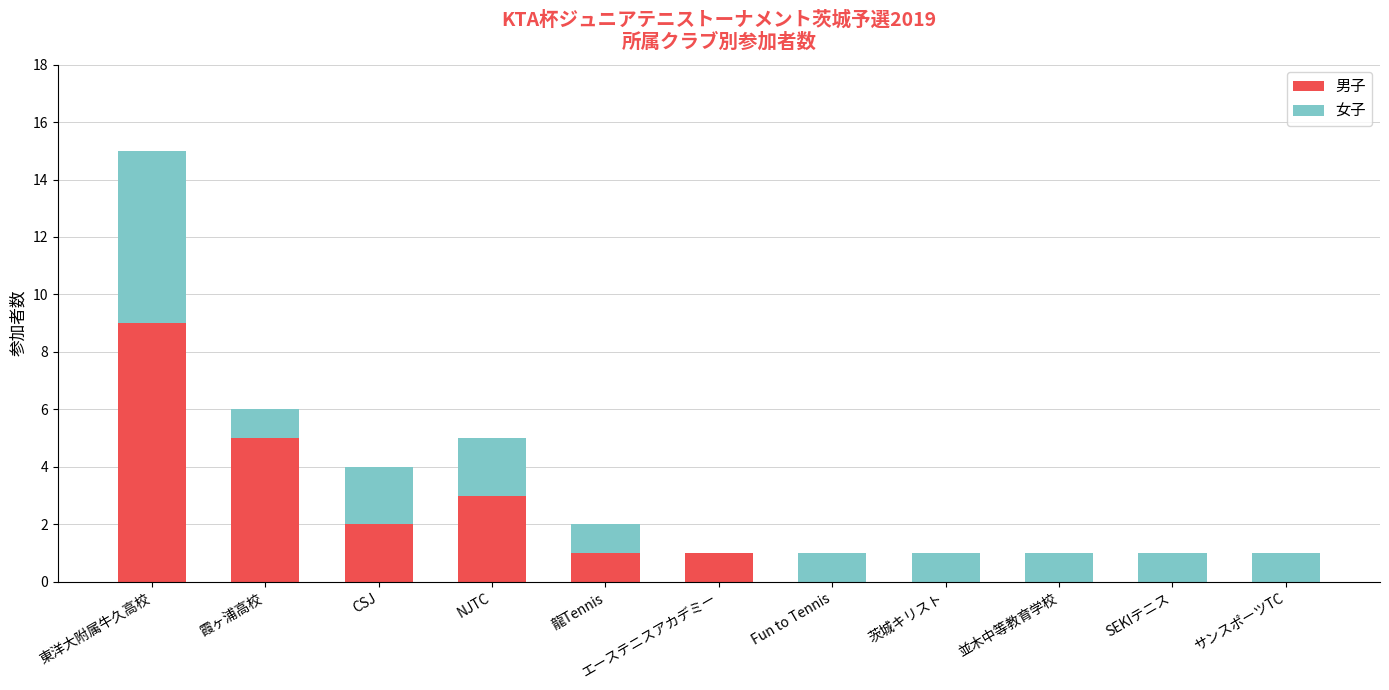

Are the bars grouped side by side (vs. stacked)?

No